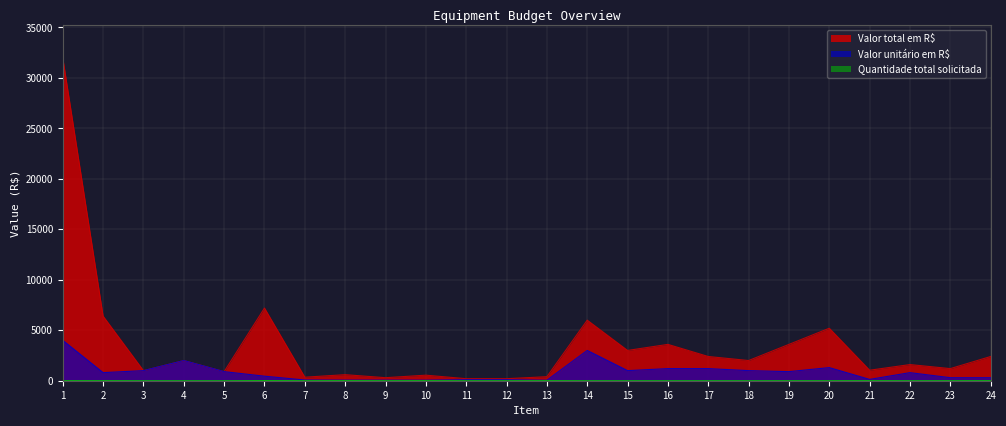

At which label does Quantidade total solicitada reach its minimum?

3